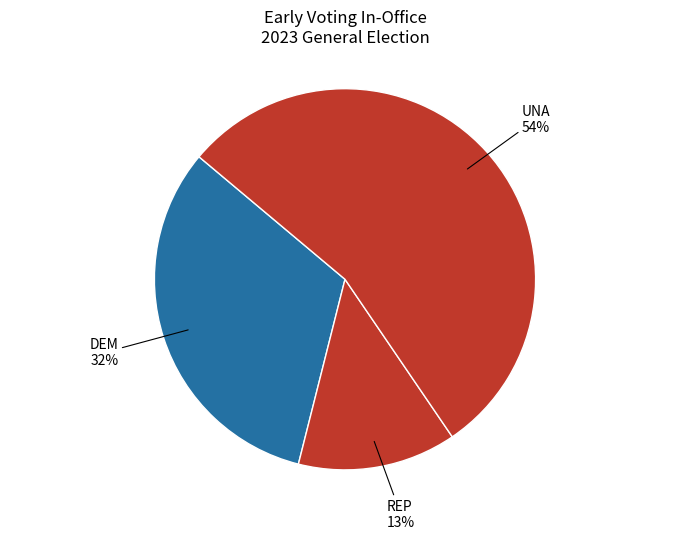

Is there any slice that represents more than half of the pie?

Yes